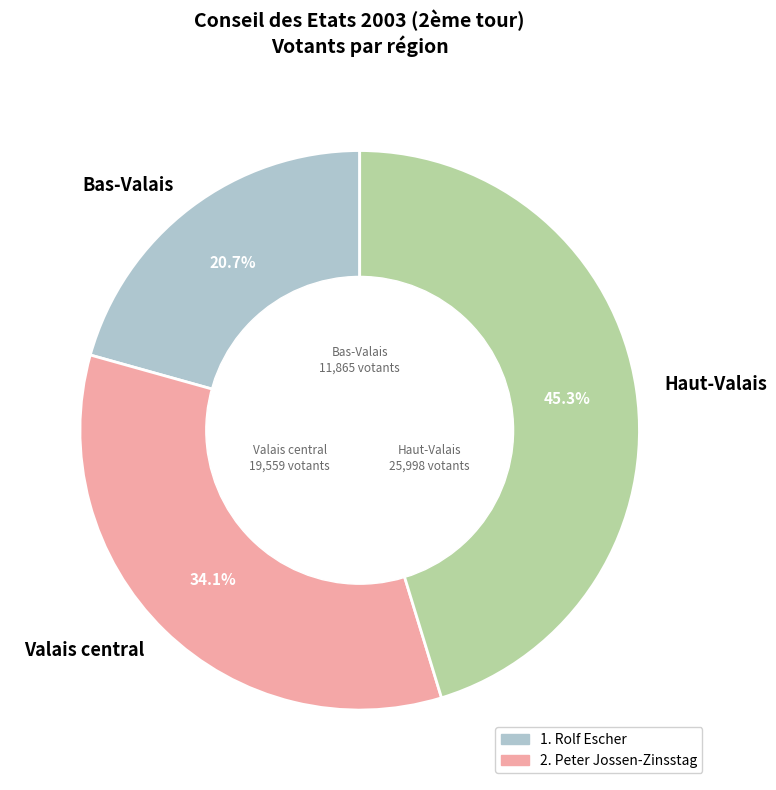

What is the largest slice in the pie chart?

Haut-Valais